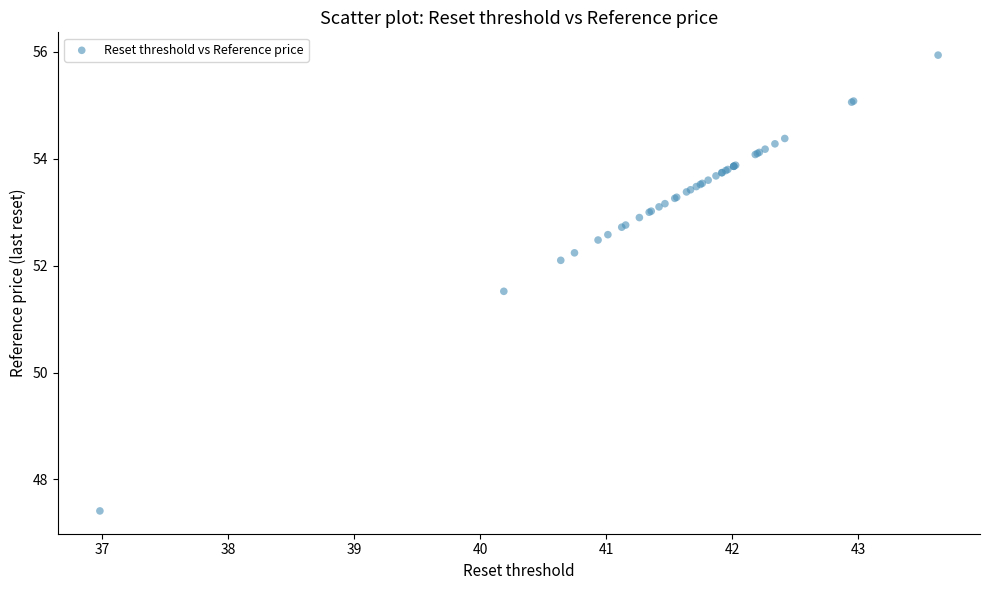

What Y value in the scatter plot is closest to 51?

51.5